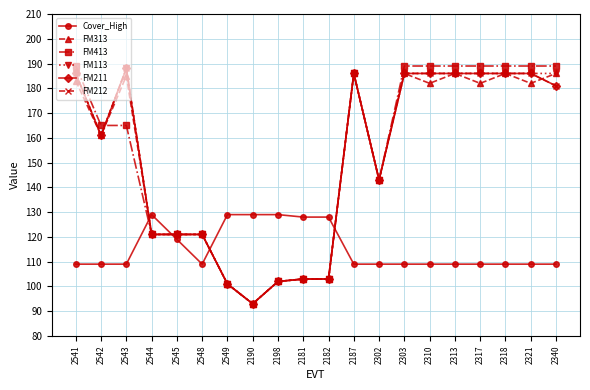

What is the label of the 4th point from the left?

2544